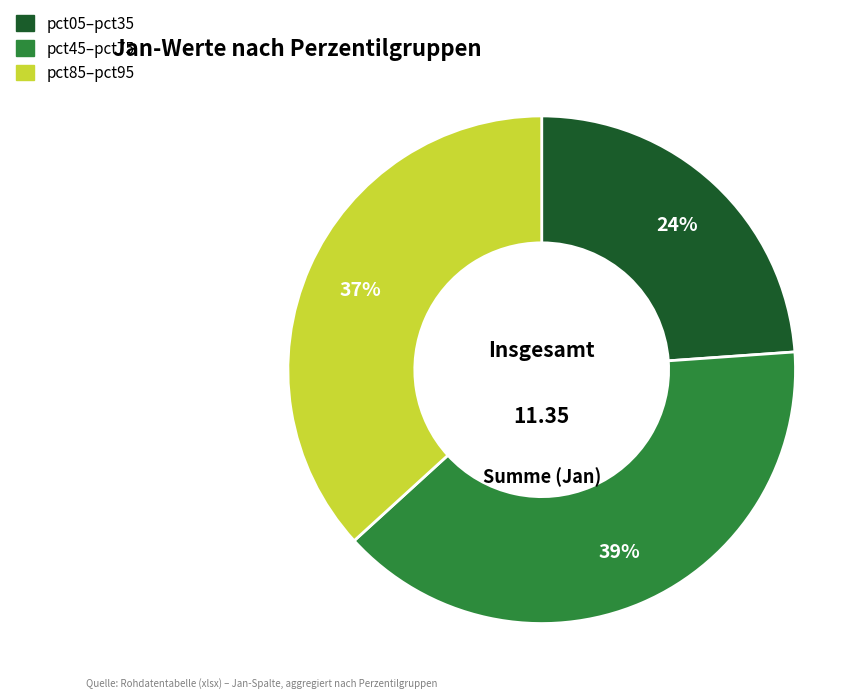

How many segments does this pie chart have?

3